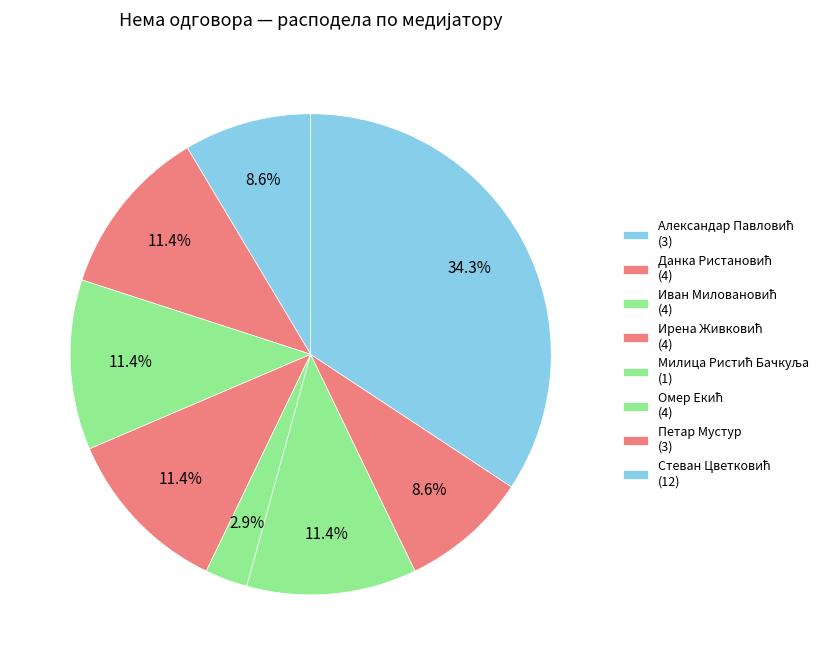

Count the number of slices in the pie.

8